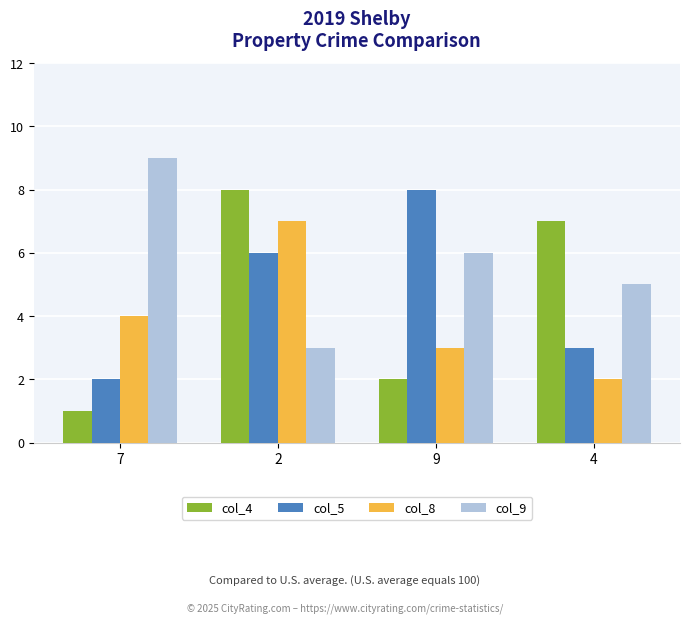

How many bars are there in each group?

4